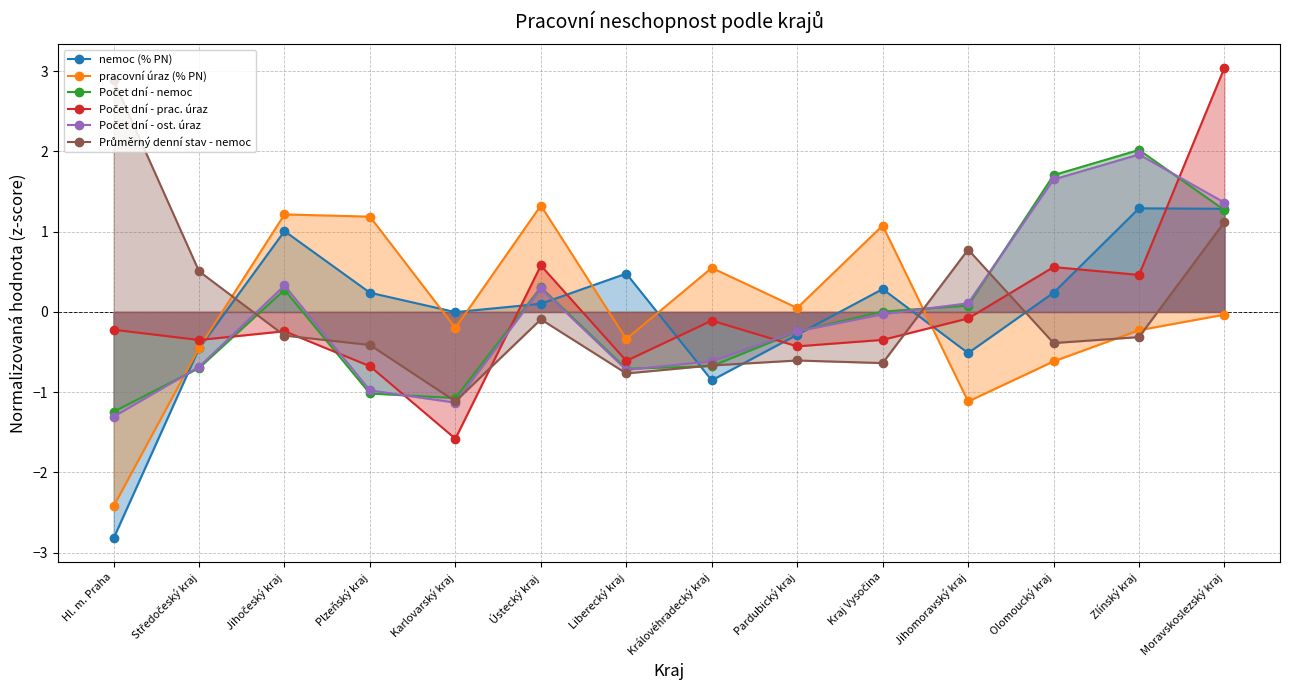

How many positive values does the Průměrný denní stav - nemoc series have?

4